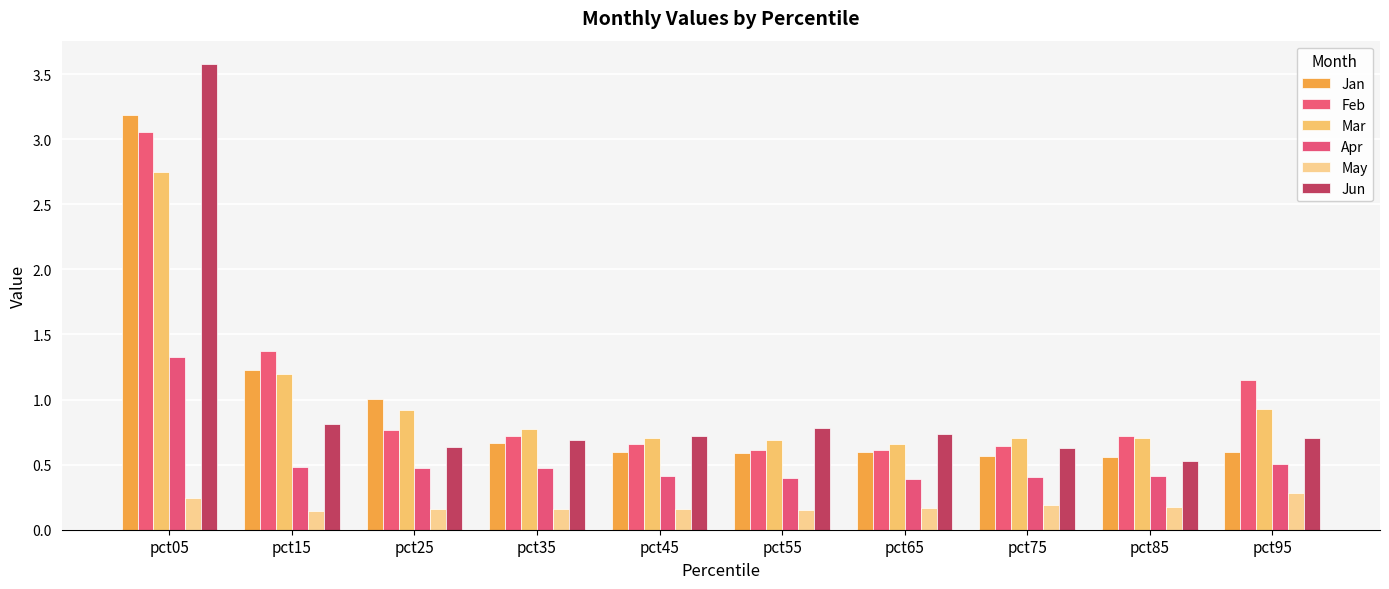

Does the chart contain stacked bars?

No